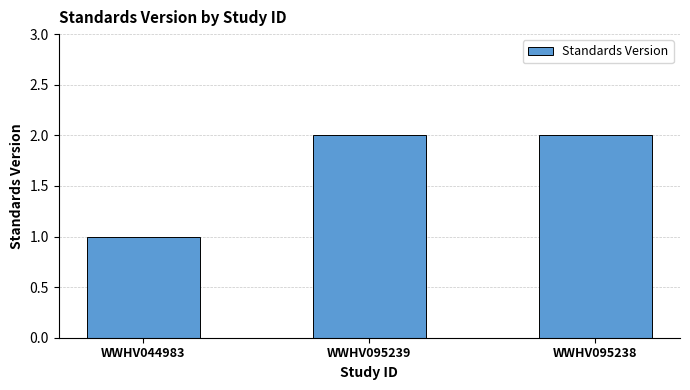

At which category does the chart reach its minimum across all series?

WWHV044983